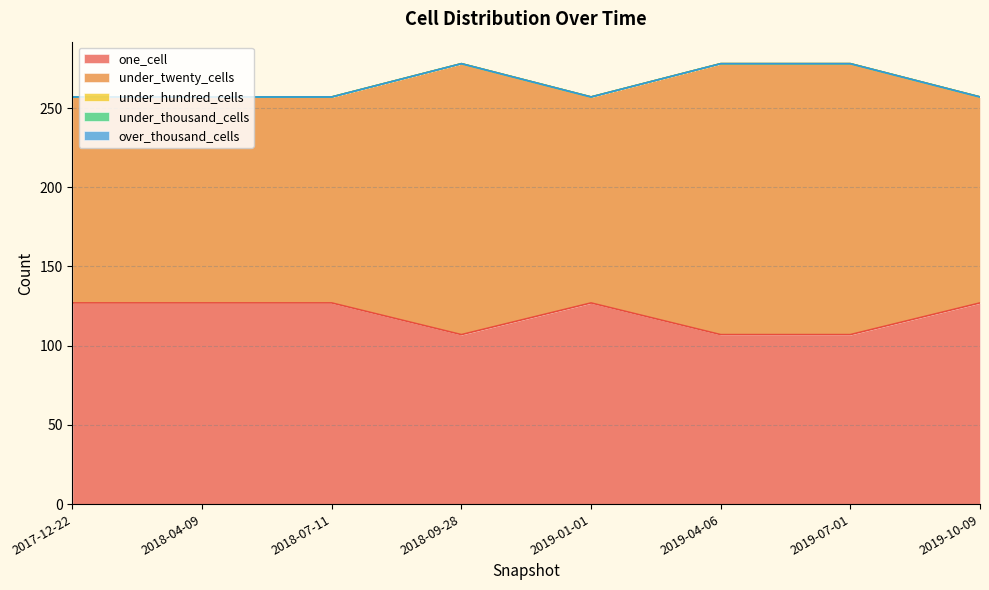

The value of over_thousand_cells at 2019-07-01 is 0. True or false?

True